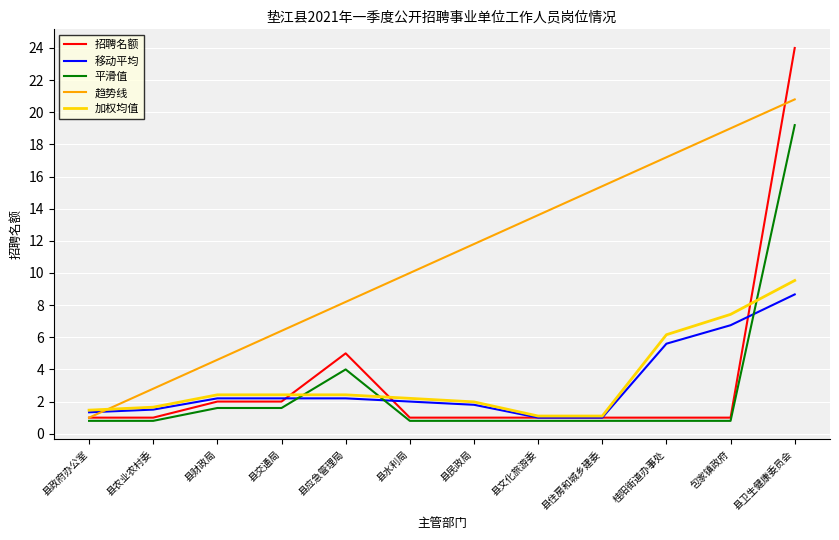

The 平滑值 series shows 1.6 at 县财政局. True or false?

True